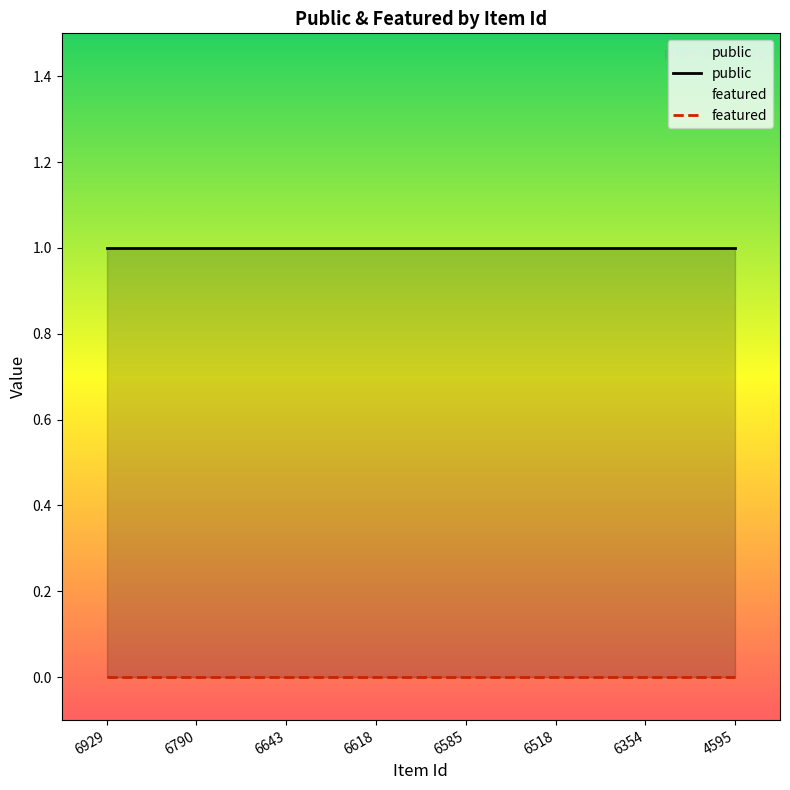

Is the value of public at 6790 greater than the value of featured at 4595?

Yes